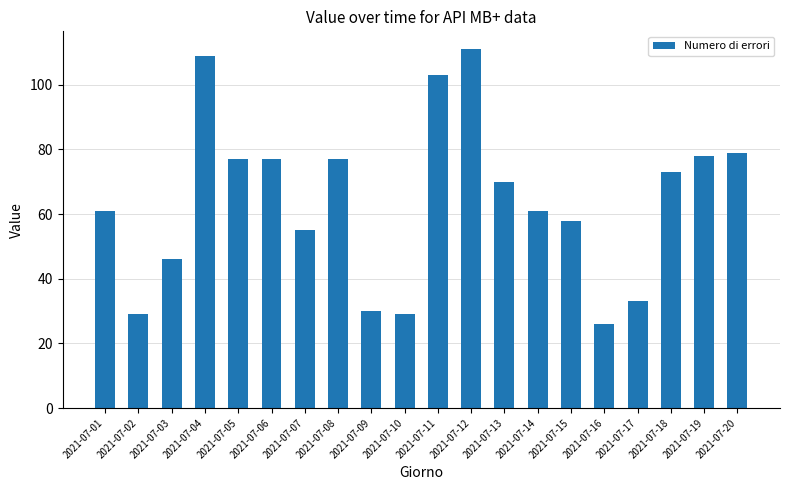

The chart shows a value of 77 at 2021-07-06. True or false?

True